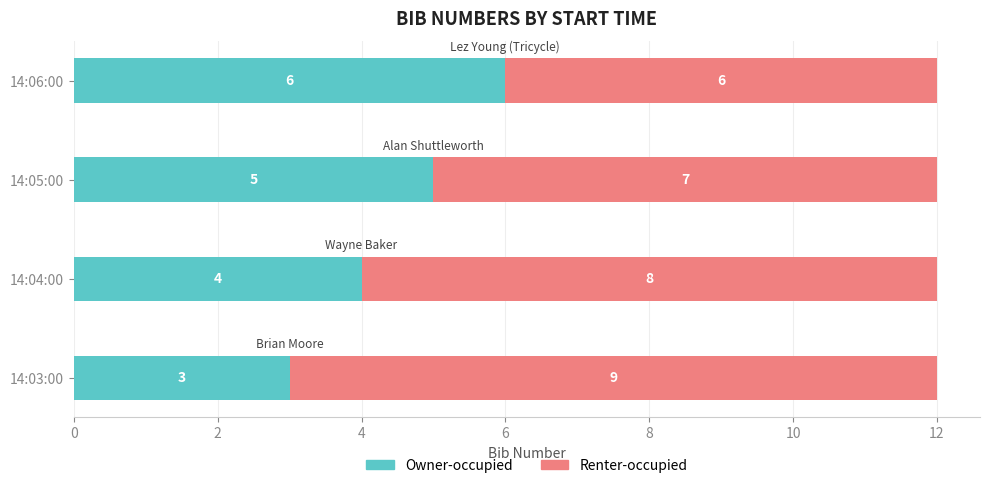

The value of Owner-occupied at 14:03:00 is 1. True or false?

False